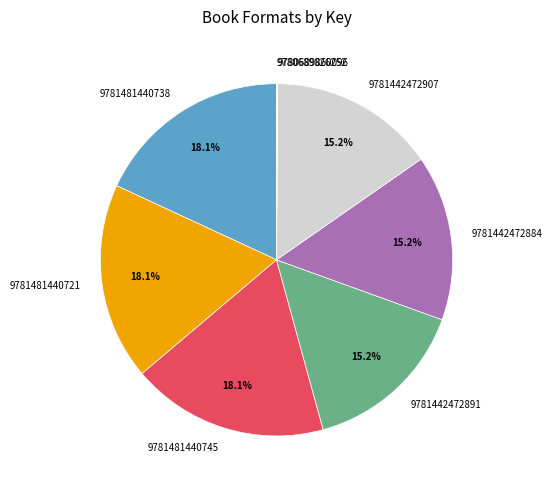

What is the ratio of the value at 9781442472884 to the value at 9781481440745?

0.8